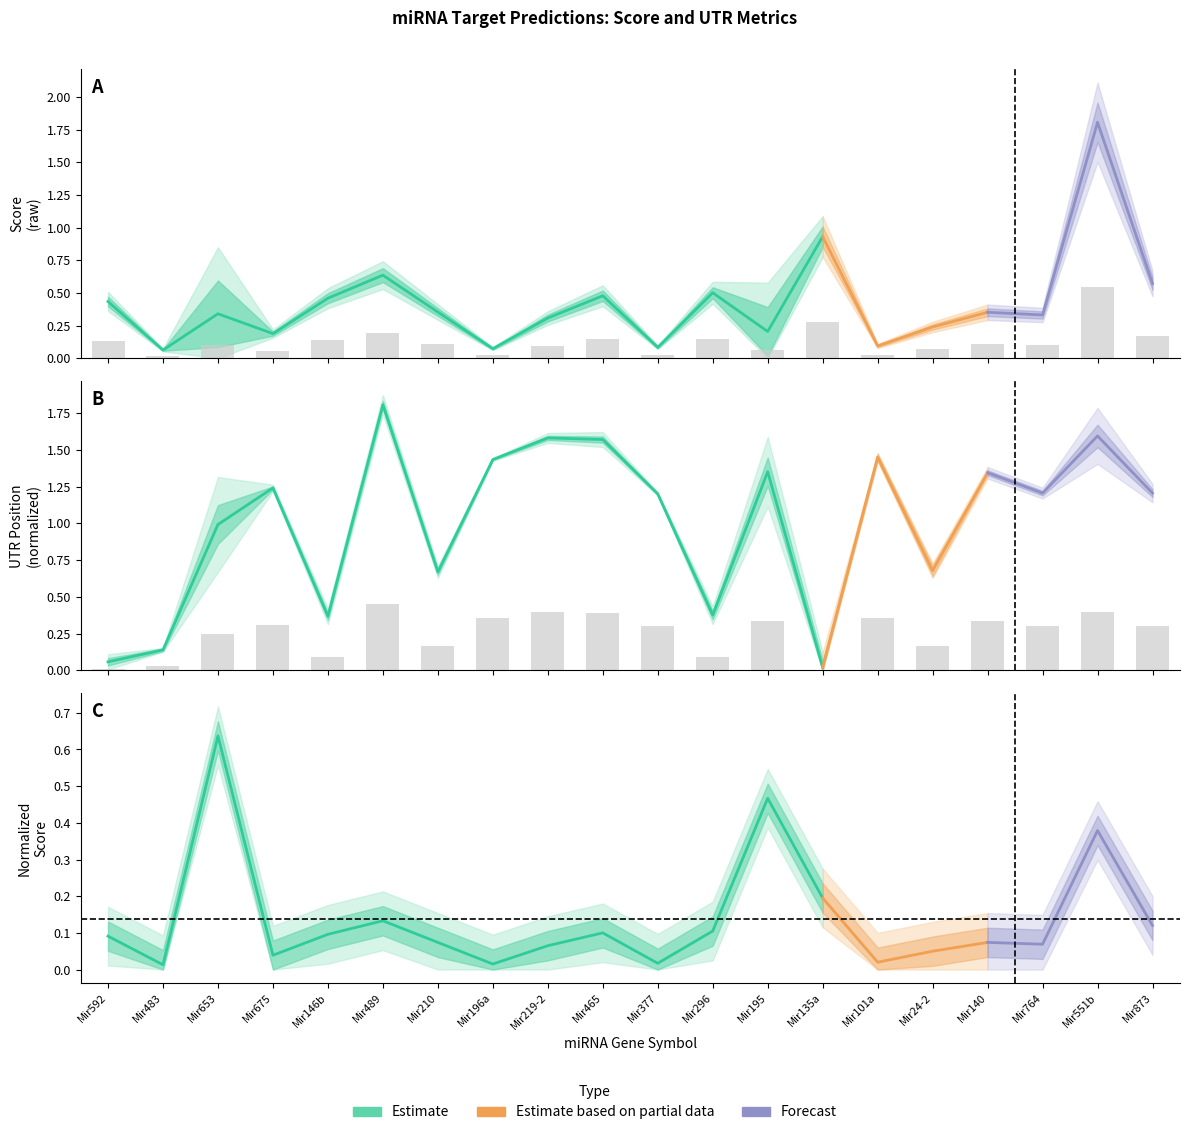

Between Mir196a and Mir592, which is larger?

Mir592